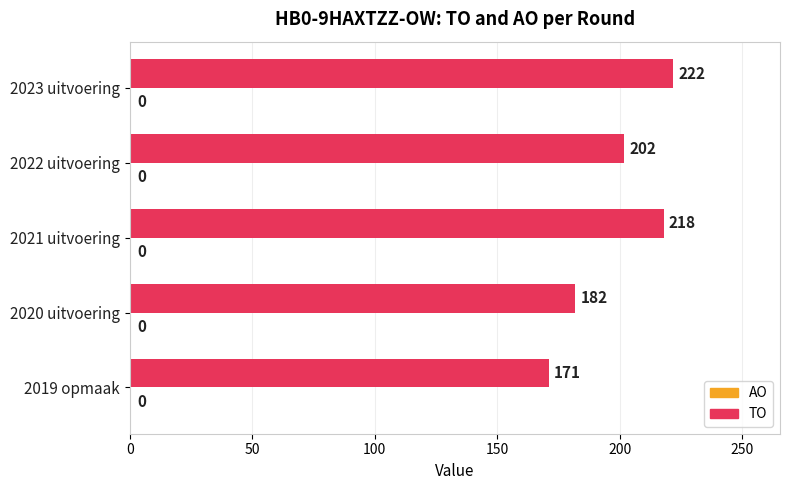

Reading top to bottom, list all the values displayed in this chart.

222	202	218	182	171